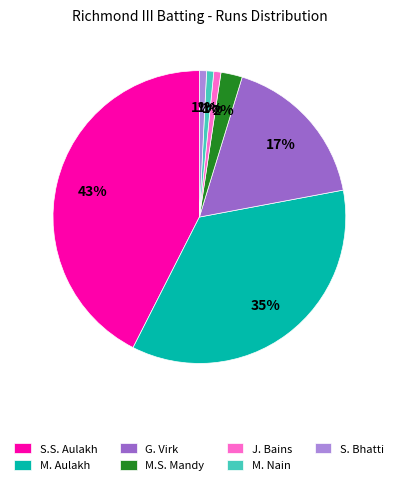

Does any single category account for the majority?

No